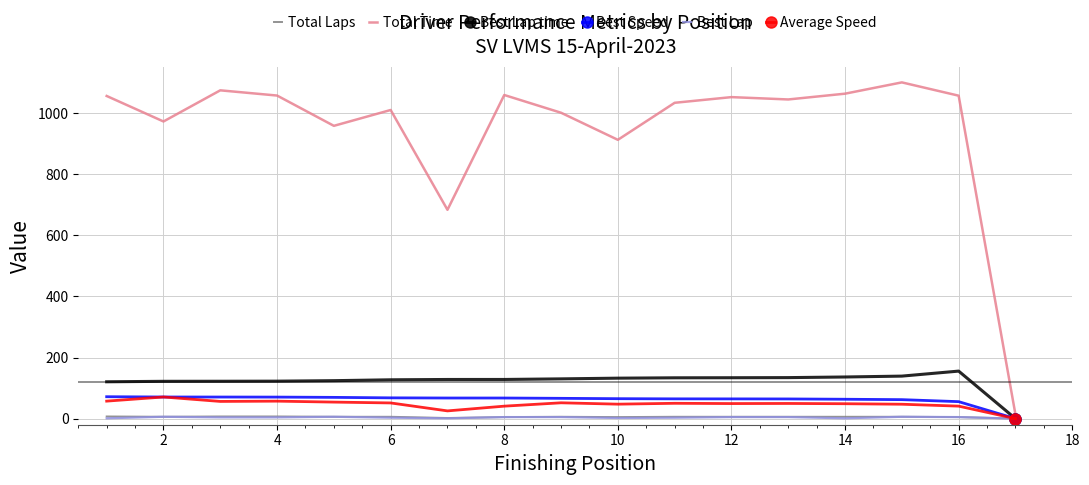

Which series has the largest total across all categories?

Total Time